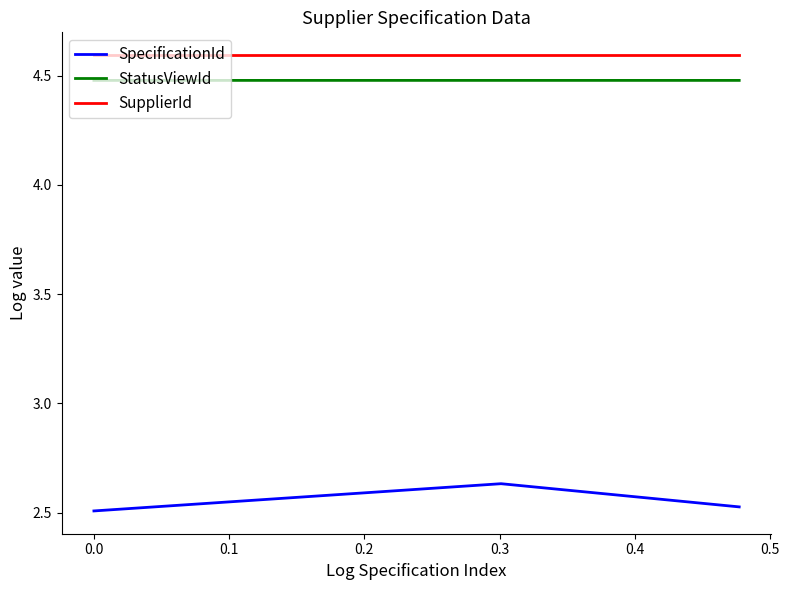

Which series has the largest total across all categories?

SupplierId